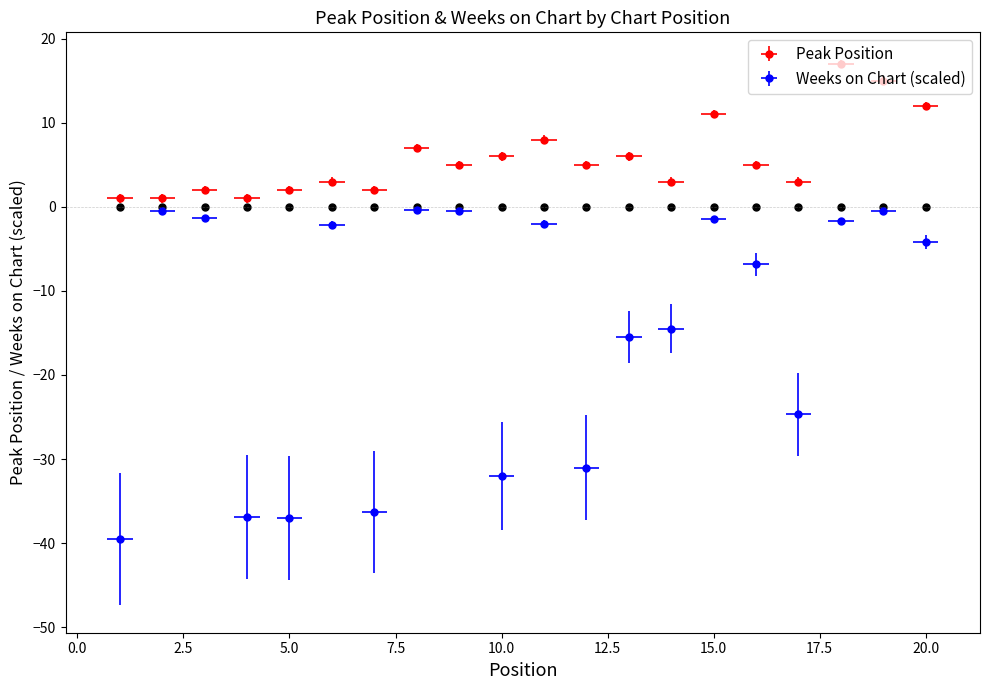

What is the value of the Weeks on Chart point at the 13th from the left?

-15.5